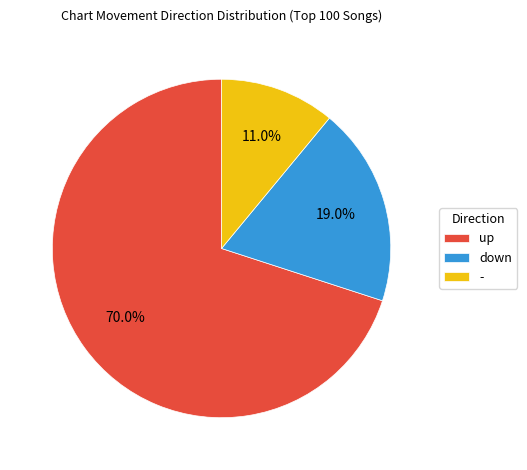

Count the number of slices in the pie.

3